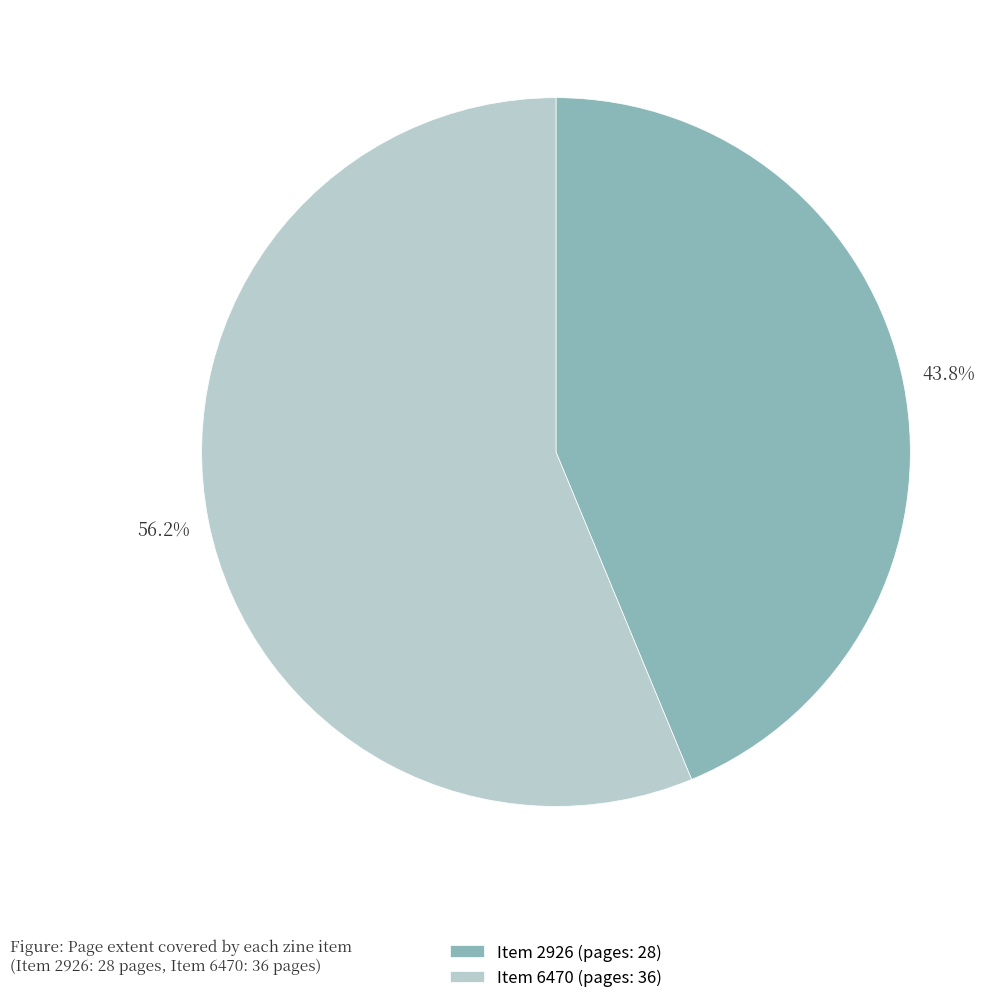

Which slice is the smallest?

Item 2926 (pages: 28)